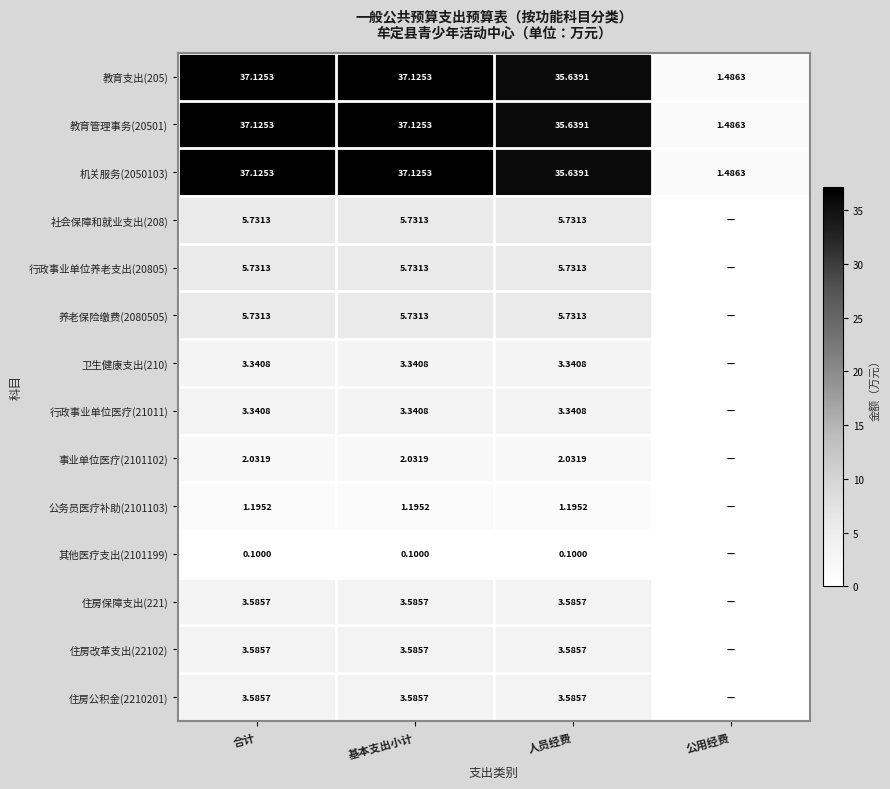

At which label is 教育管理事务(20501) closest to 19?

人员经费